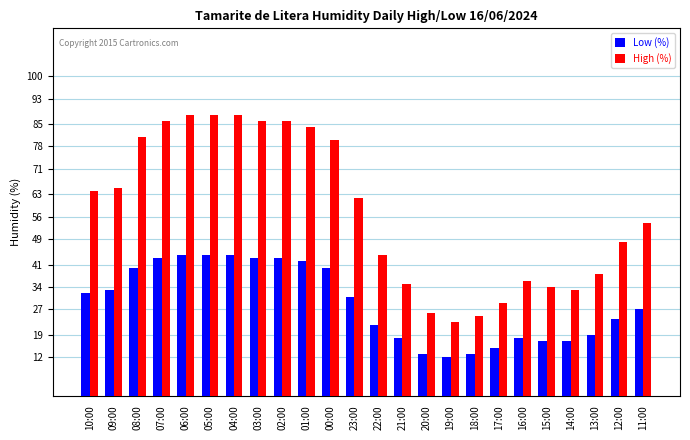

Reading left to right, list all the values displayed in this chart.

Low (%): 32	33	40	43	44	44	44	43	43	42	40	31	22	18	13	12	13	15	18	17	17	19	24	27
High (%): 64	65	81	86	88	88	88	86	86	84	80	62	44	35	26	23	25	29	36	34	33	38	48	54